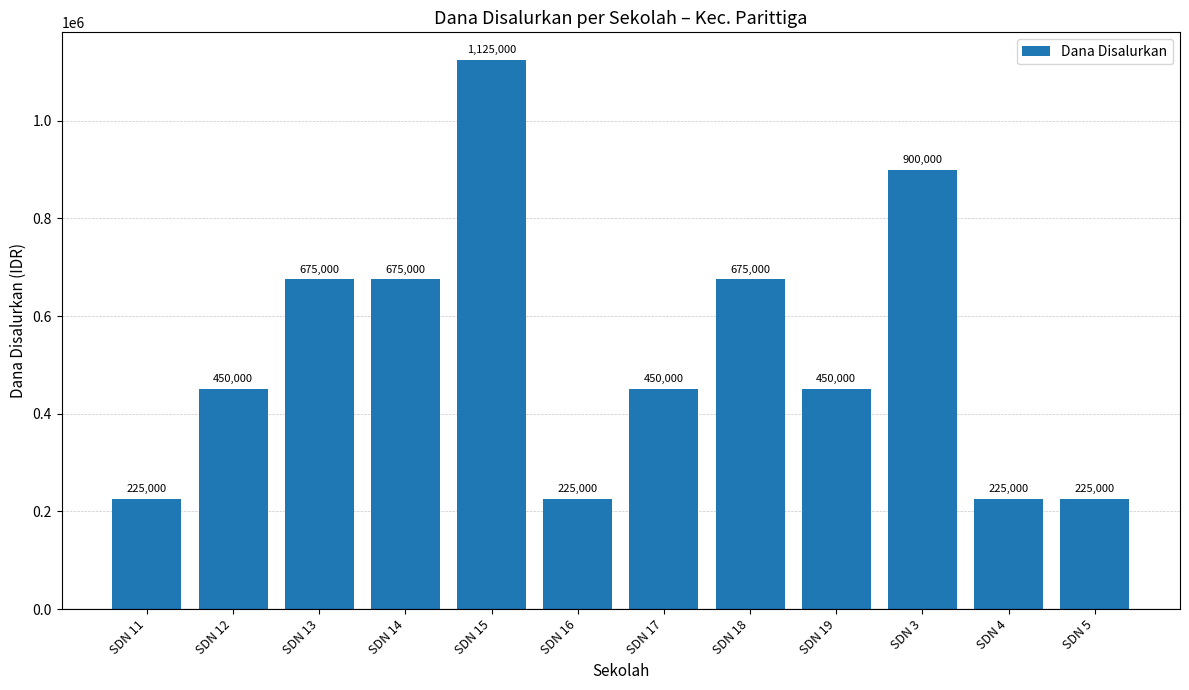

Is it true that the value at SDN 13 is 1052166?

False